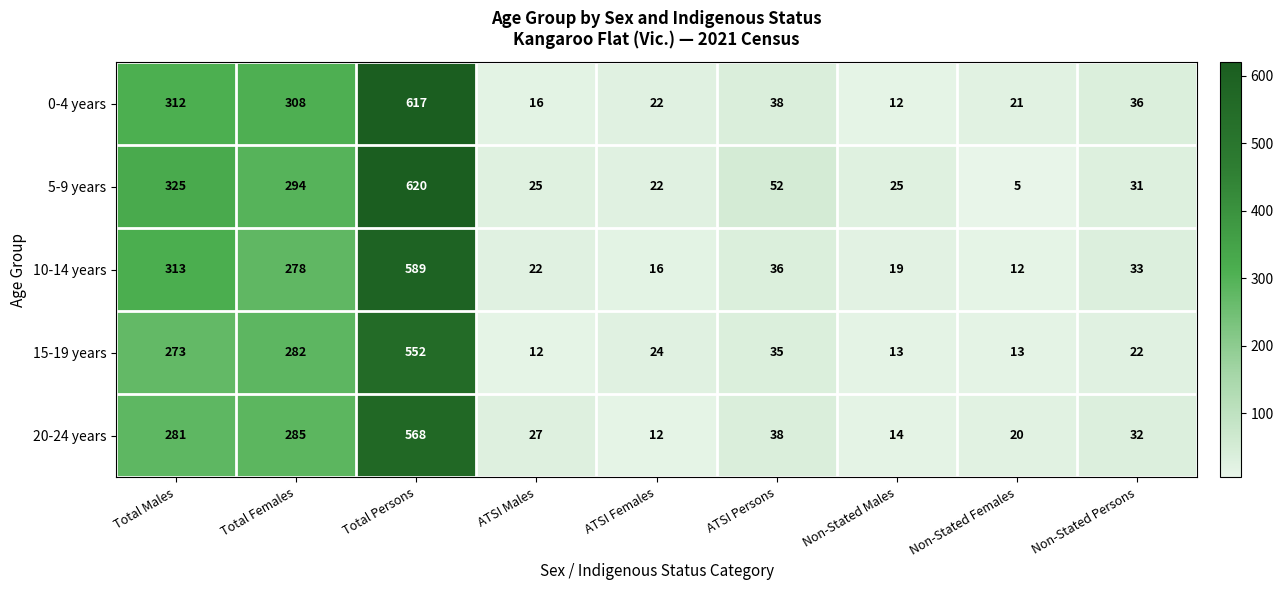

What is the difference between the 15-19 years values at Total Males and ATSI Males?

261